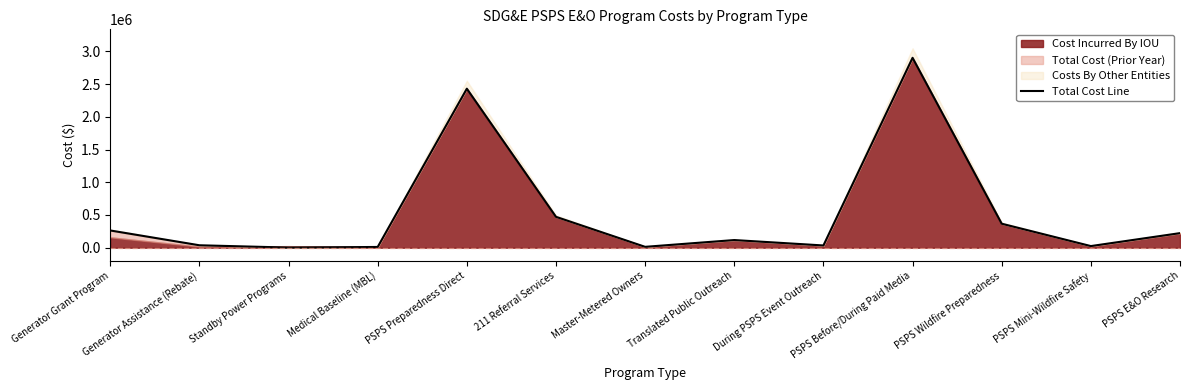

Reading left to right, what are all the values shown in this chart?

Generator Grant Program=263280.0	Generator Assistance (Rebate)=37099.0	Standby Power Programs=1919.0	Medical Baseline (MBL)=11335.0	PSPS Preparedness Direct=2429931.0	211 Referral Services=471735.0	Master-Metered Owners=13213.0	Translated Public Outreach=116897.0	During PSPS Event Outreach=34149.0	PSPS Before/During Paid Media=2901666.0	PSPS Wildfire Preparedness=366674.0	PSPS Mini-Wildfire Safety=24792.6	PSPS E&O Research=222600.0